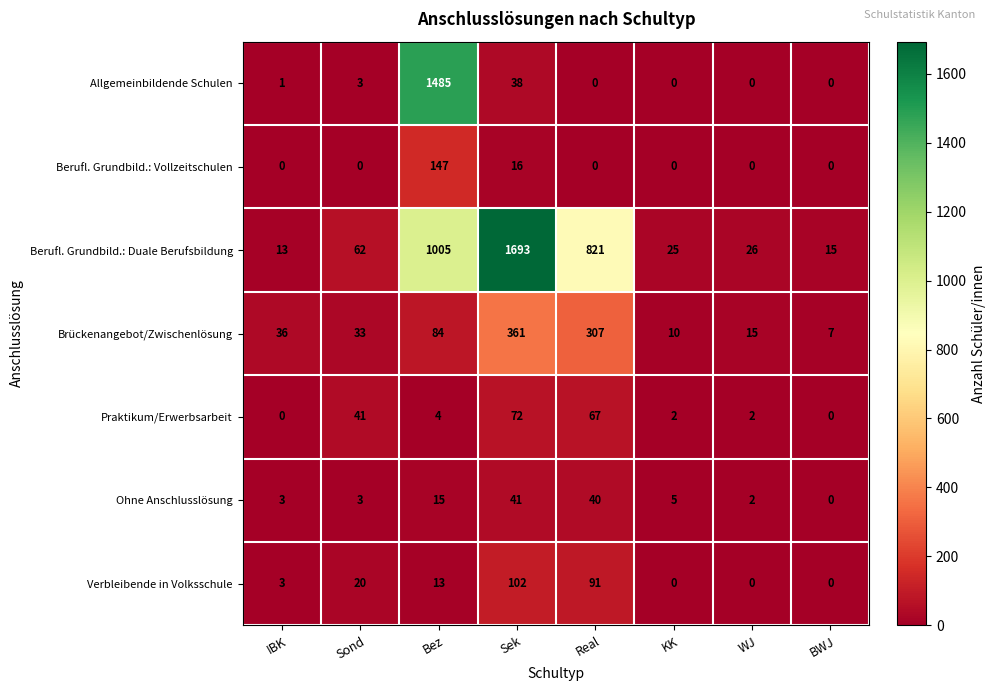

What is the sum of all Verbleibende in Volksschule values?

229